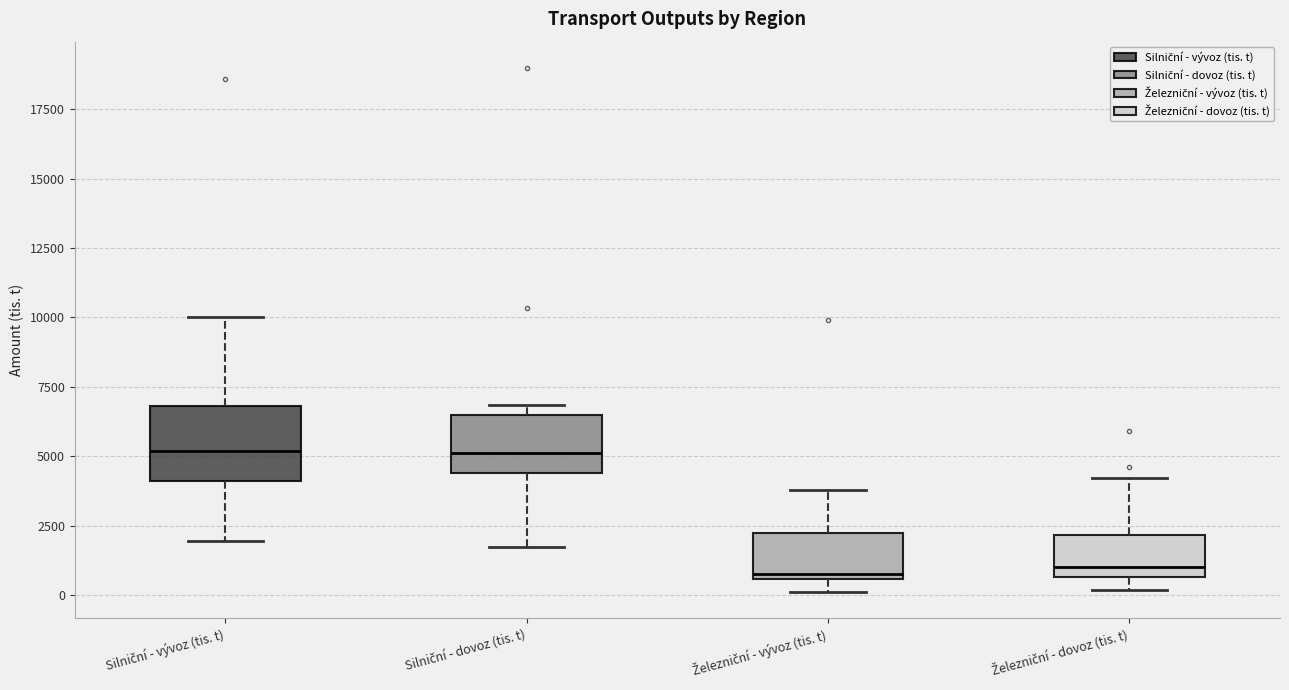

Which box is the tallest, from its lower edge to its upper edge?

Silniční - vývoz (tis. t)